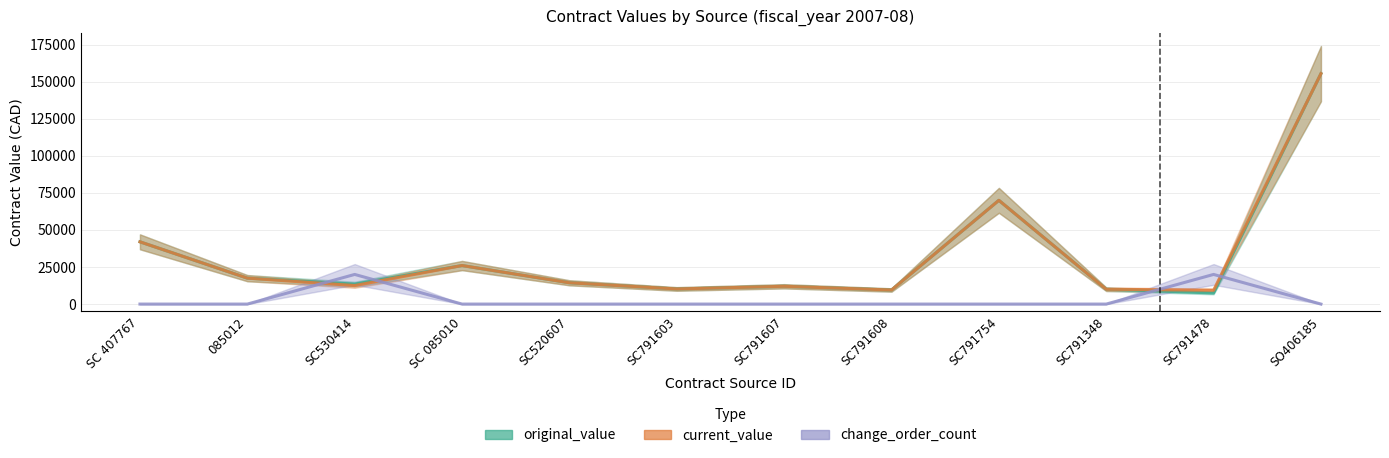

What is the maximum value shown in the chart?

155480.0